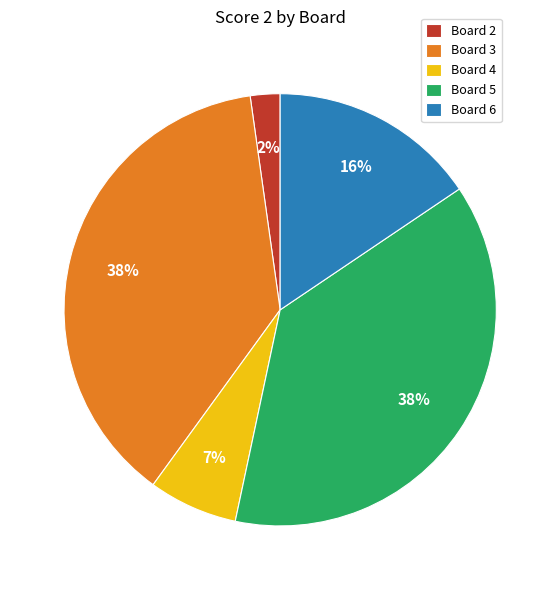

Do Board 4 and Board 6 together represent more than half of the pie?

No